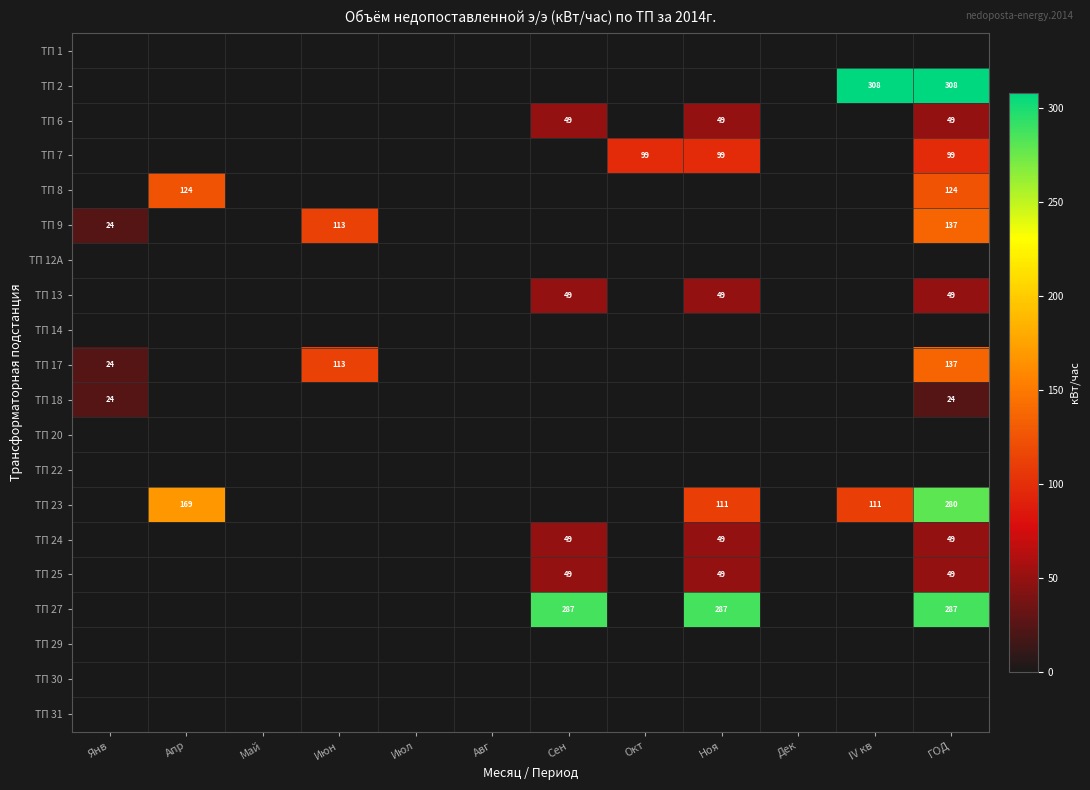

How many positive values does the ТП 13 series have?

3